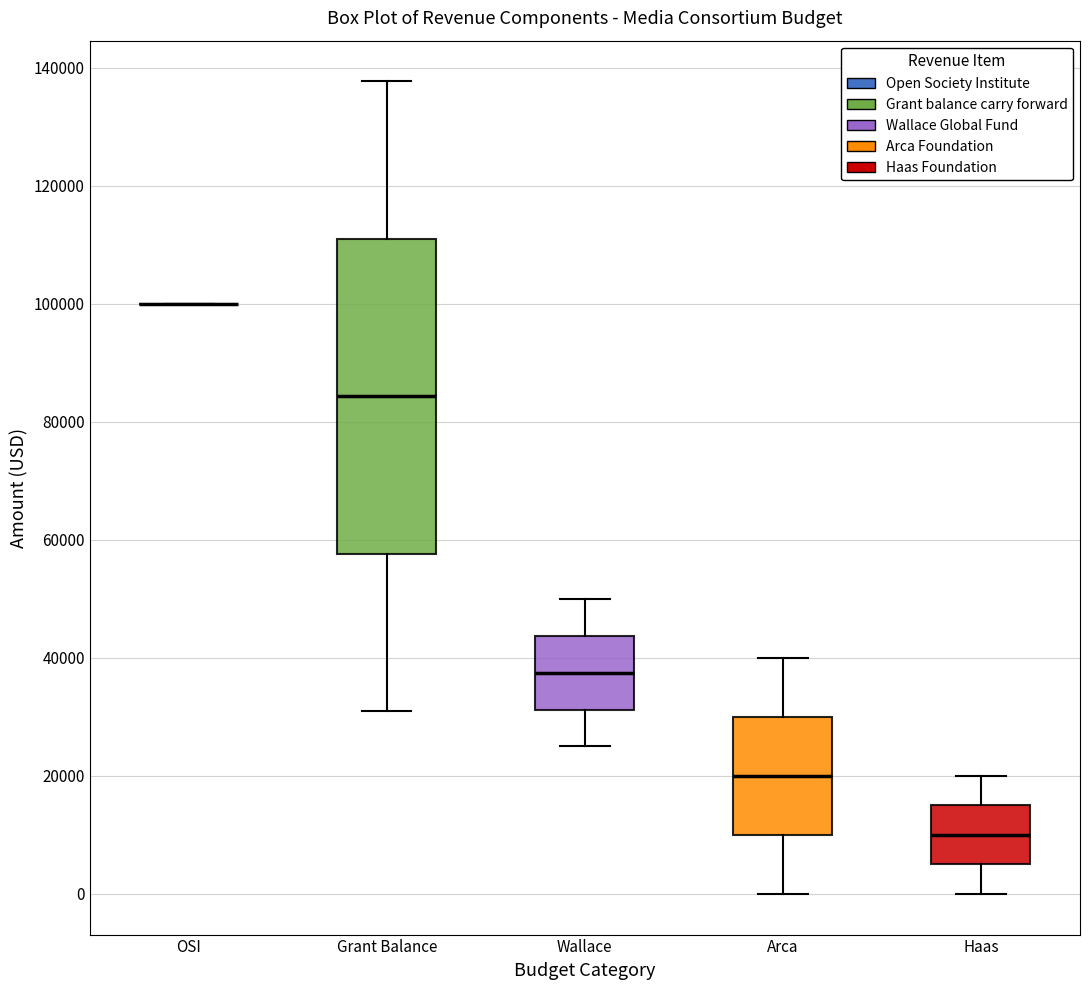

Where does the median line of the box for Wallace sit on the y-axis? The values are not printed on the chart, so give them approximately, as read against the axis.

38000